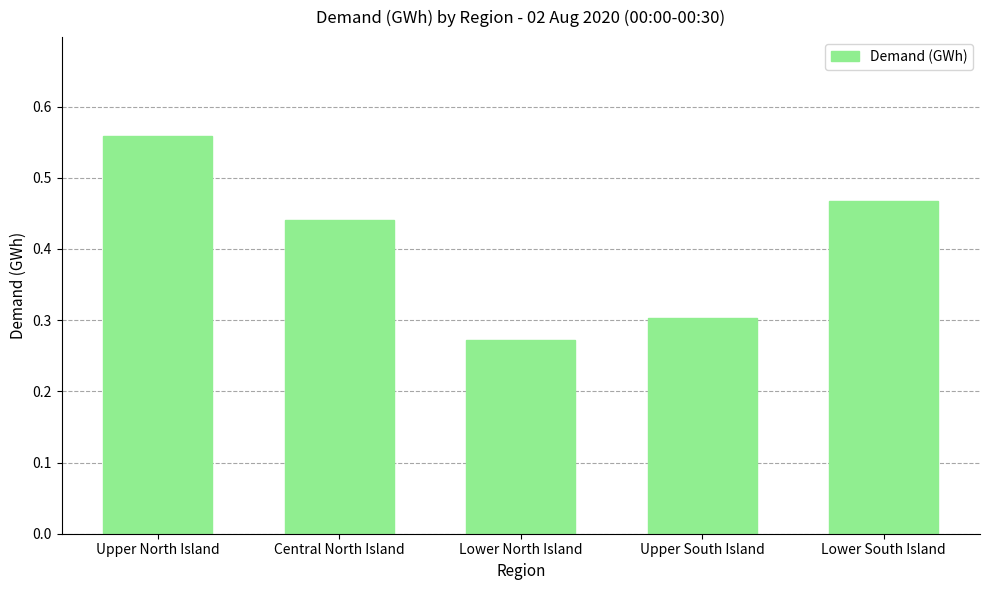

What is the sum of the values at Lower South Island and Upper South Island?

0.8